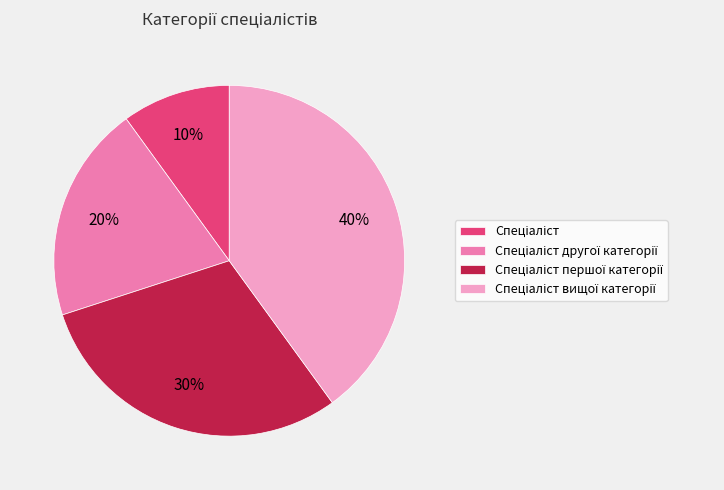

Is there any slice that represents more than half of the pie?

No